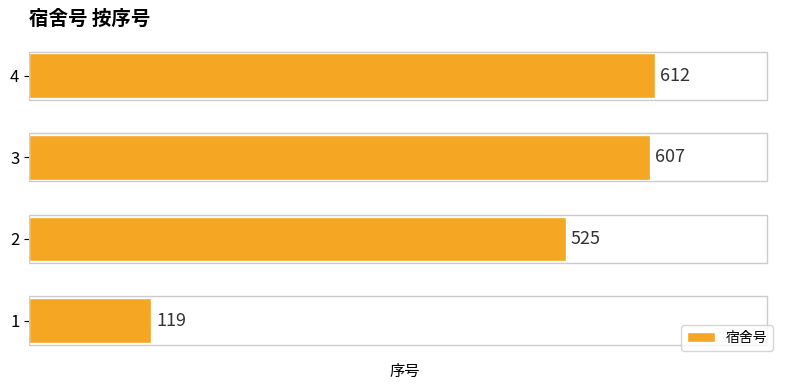

How many bars are there in total?

4